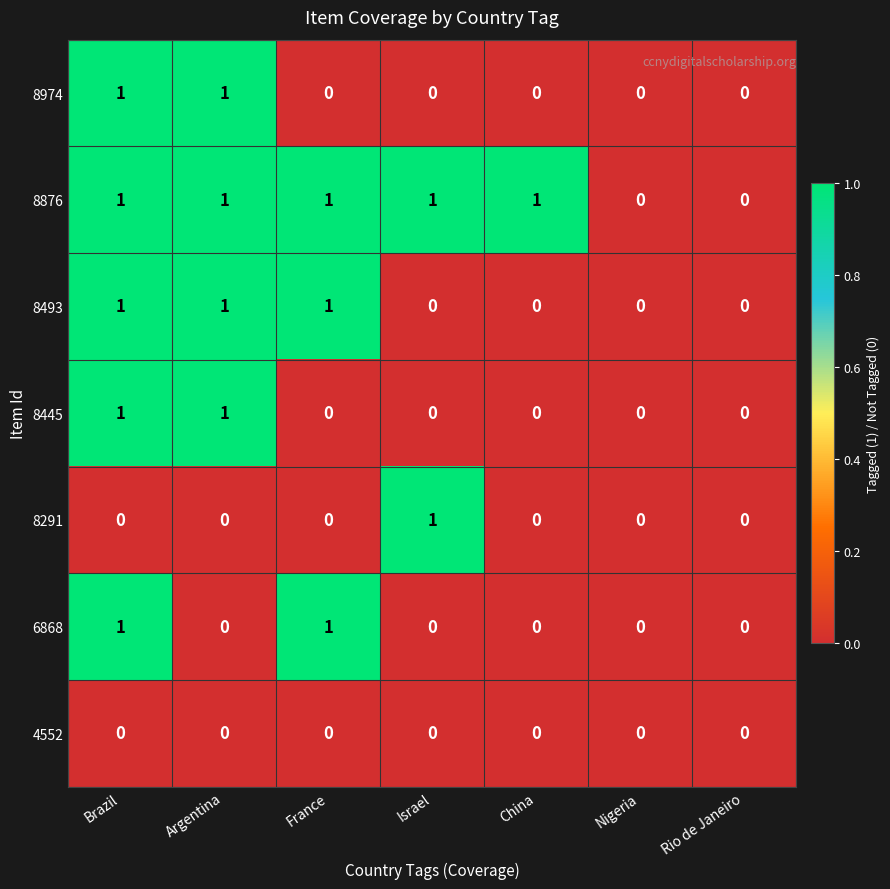

How many 6868 values are between 0 and 1?

7